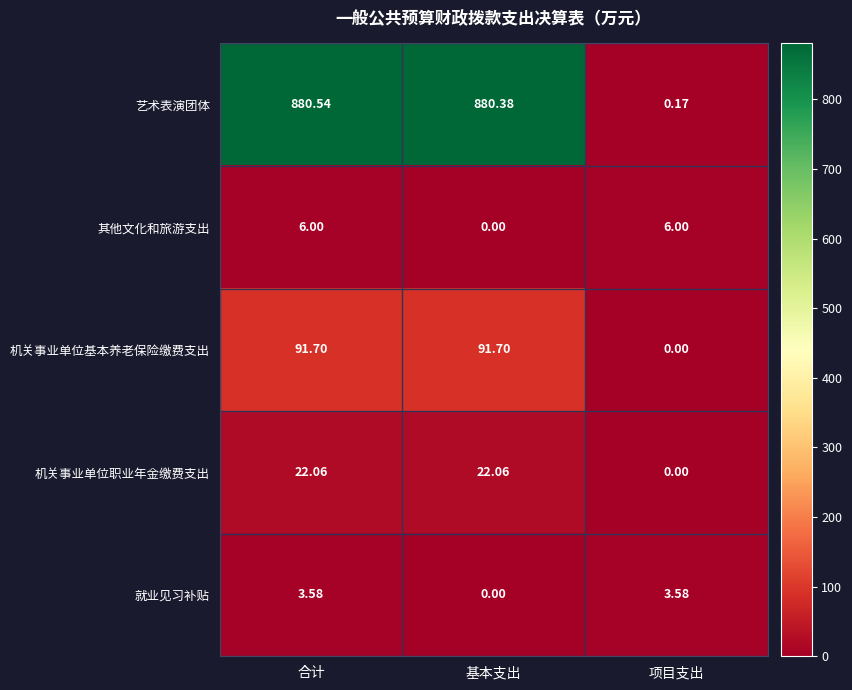

At which label does 艺术表演团体 reach its minimum?

项目支出